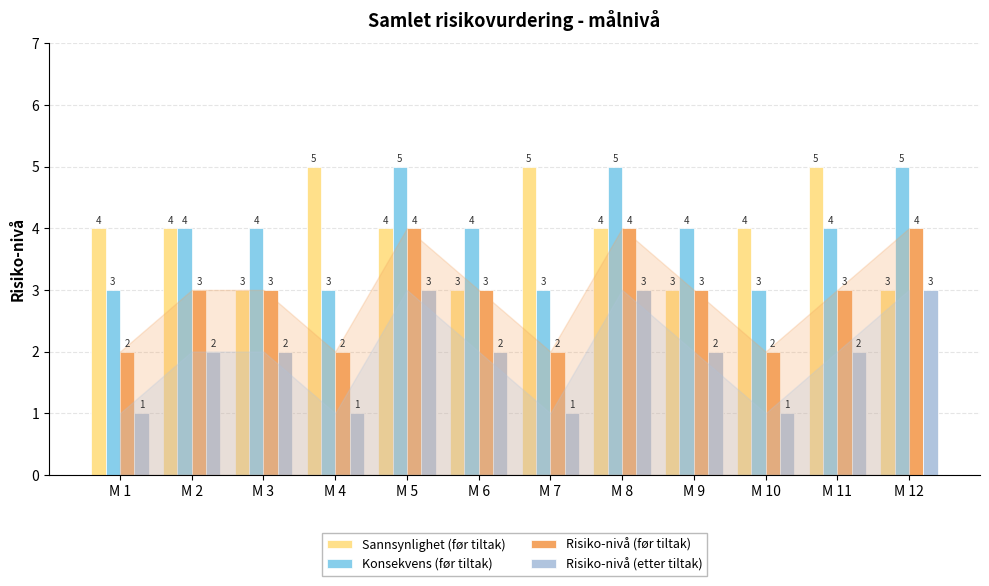

What value does the Risiko-nivå (etter tiltak) series have at M 2?

2